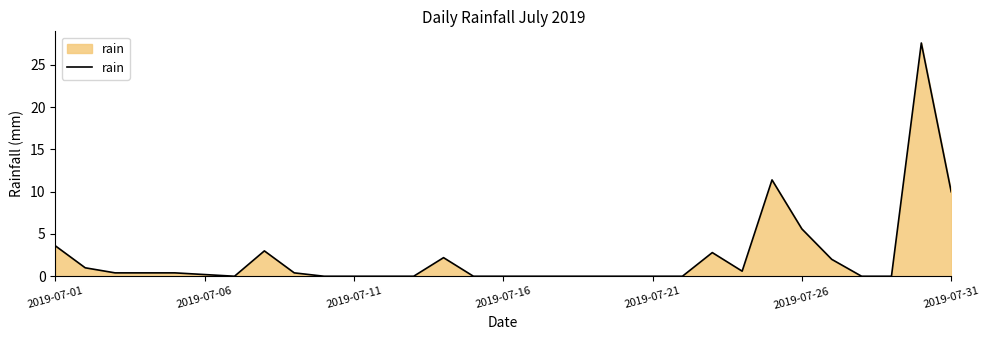

What is the greatest value displayed?

27.6